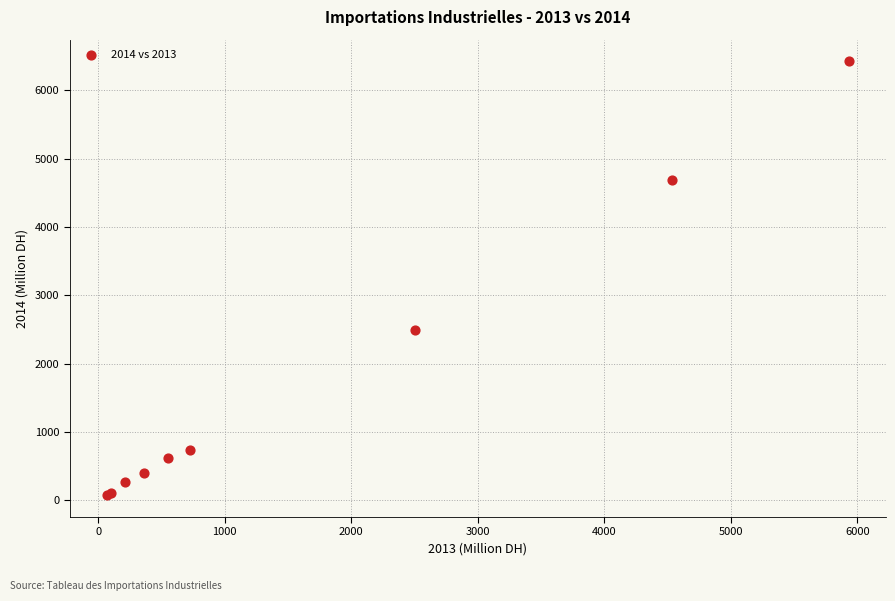

What Y value in the scatter plot is closest to 3248?

2490.0